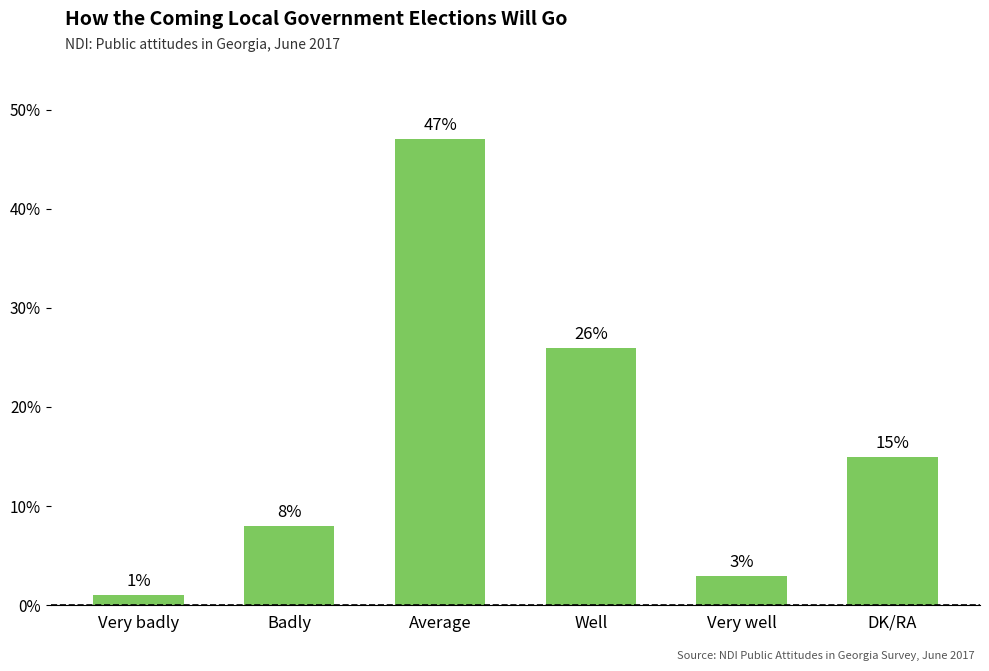

The value at Well is 26. True or false?

True